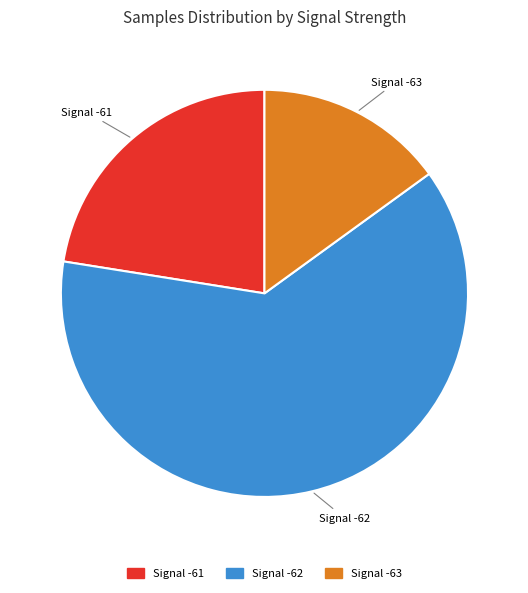

Do Signal -62 and Signal -63 together represent more than half of the pie?

Yes